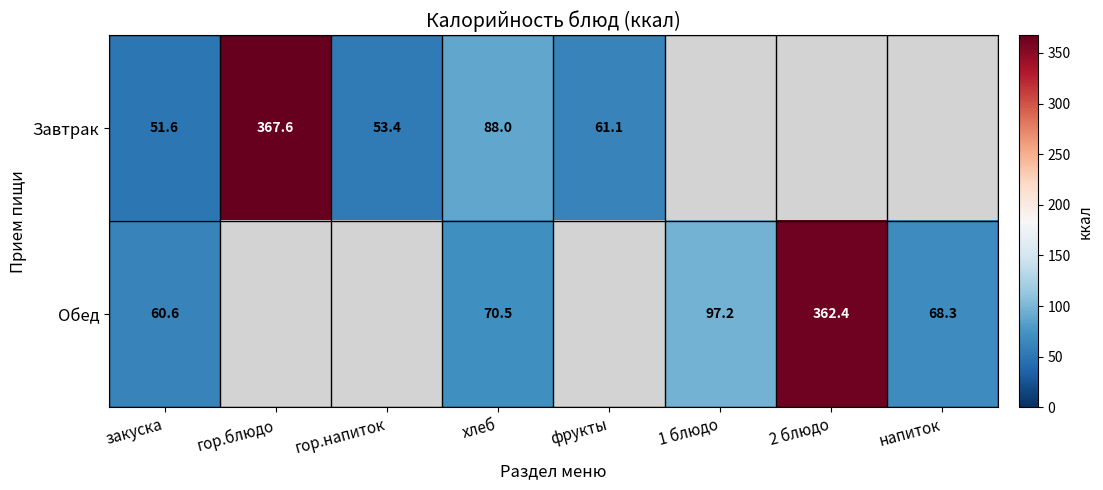

The value of Завтрак at гор.блюдо is 629.3. True or false?

False